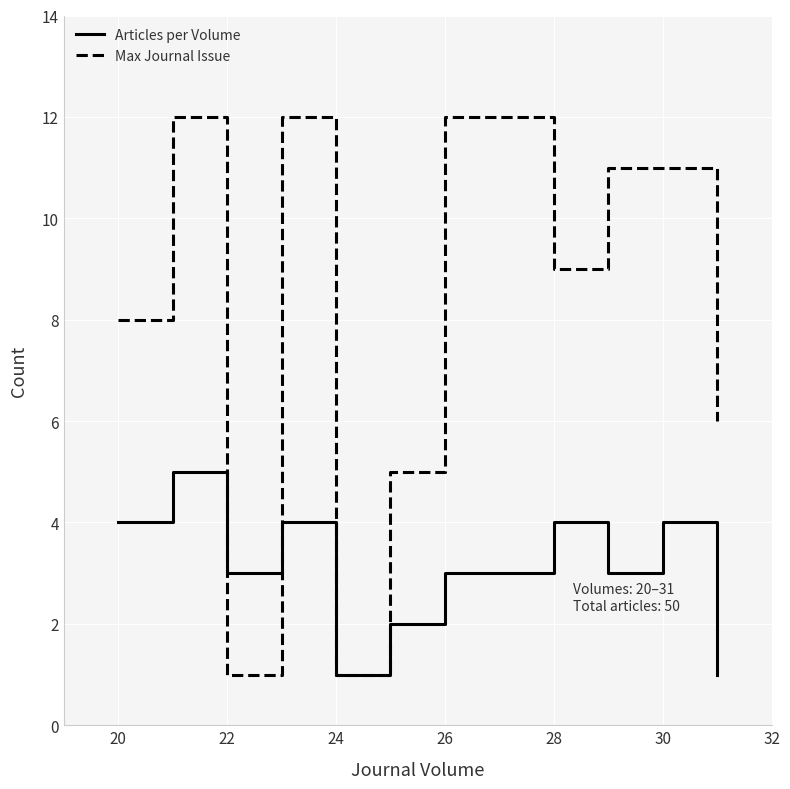

List the series in order of their overall mean, lowest first.

Articles per Volume, Max Journal Issue